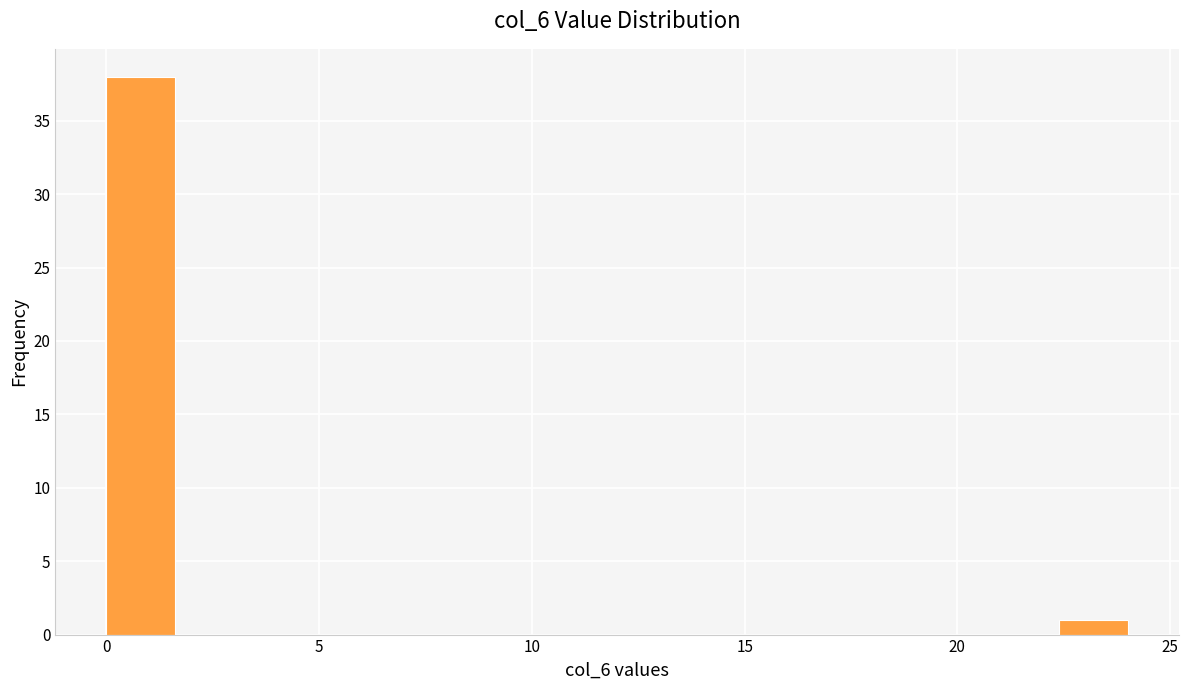

Read against the x-axis, roughly where is the centre of the tallest bar?

1.0